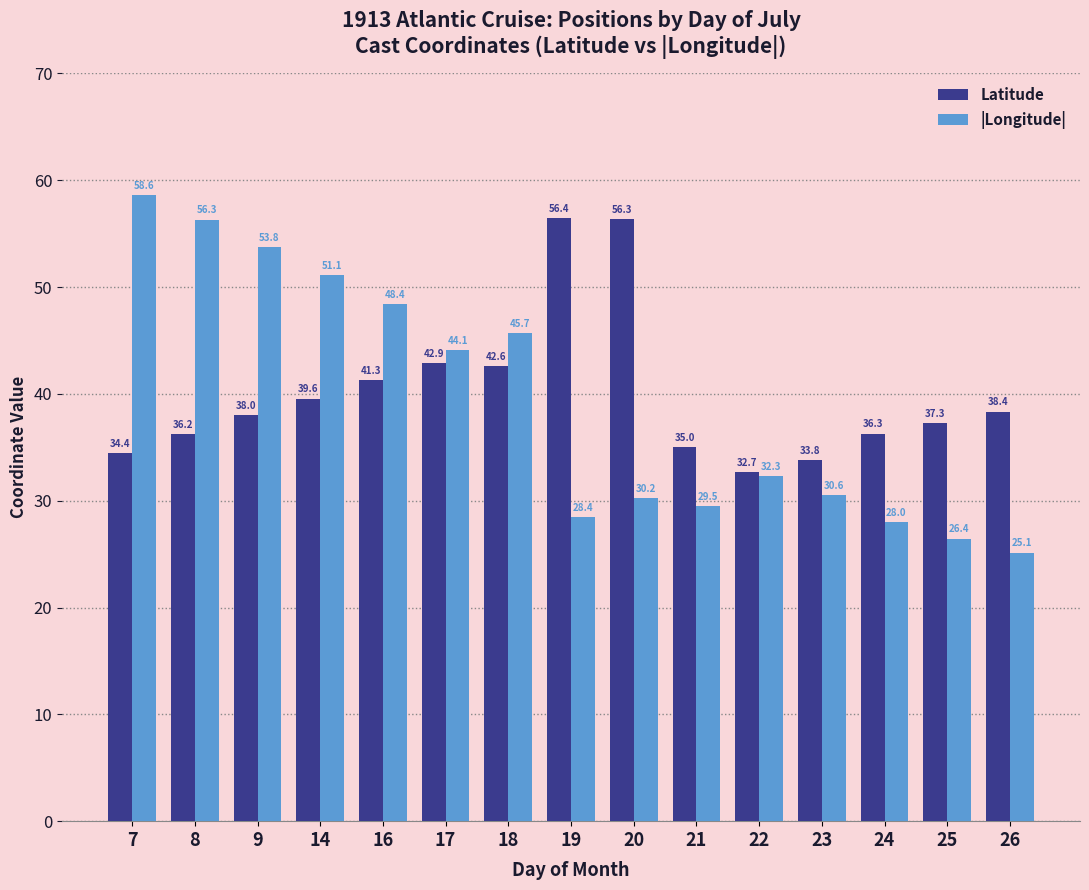

At which label does |Longitude| first exceed 32?

7